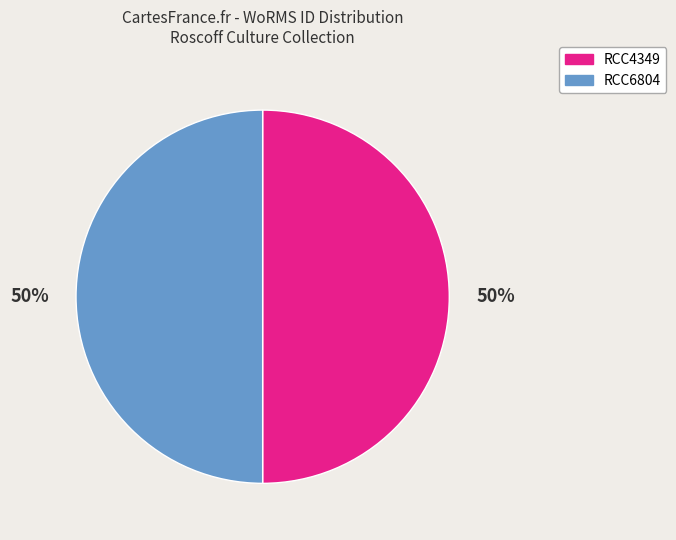

Is it true that RCC4349 is 44% of the pie?

False